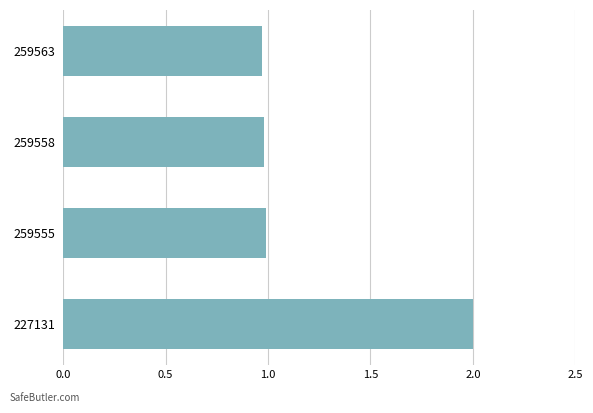

What is the value of the 4th bar from the top?

2.0